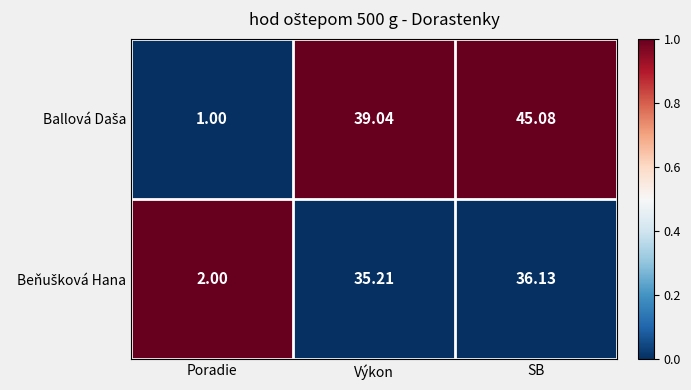

How many series are shown in this chart?

2